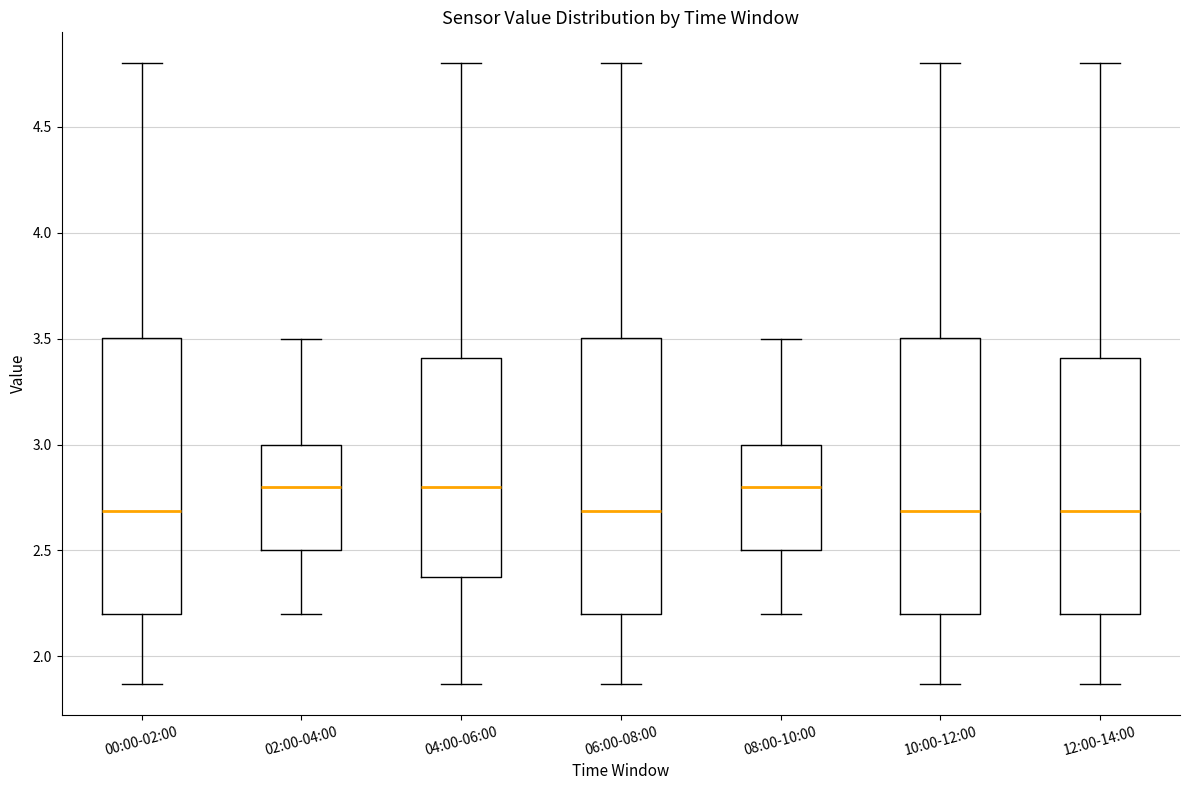

Where is the upper edge of the box for 02:00-04:00 on the y-axis? The values are not printed on the chart, so give them approximately, as read against the axis.

3.00